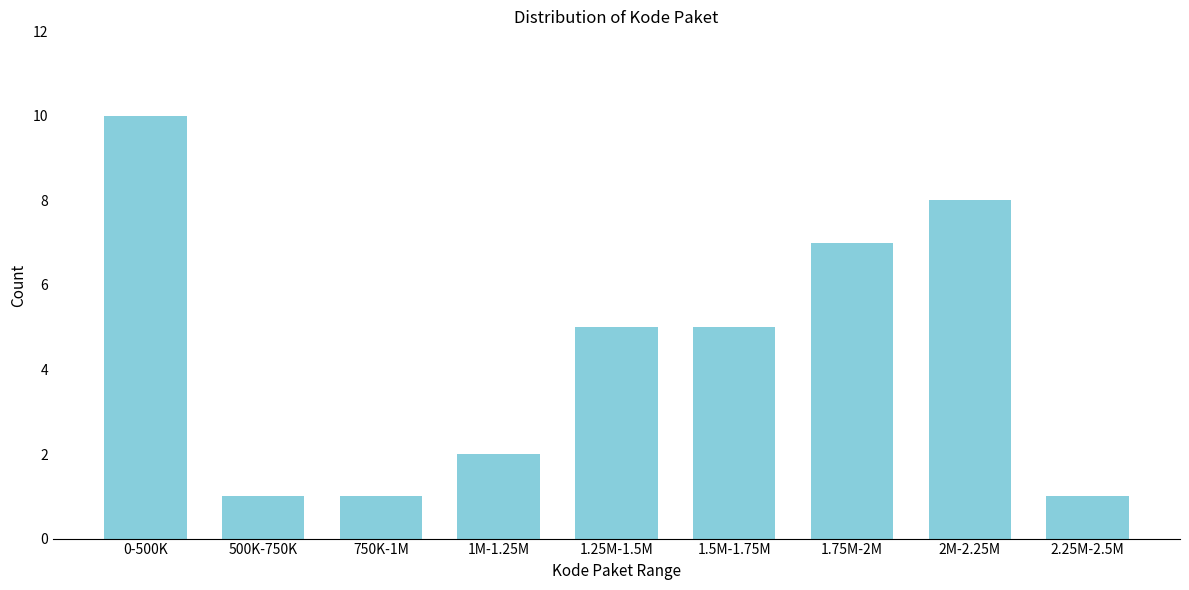

Reading left to right, list all the values displayed in this chart.

10	1	1	2	5	5	7	8	1